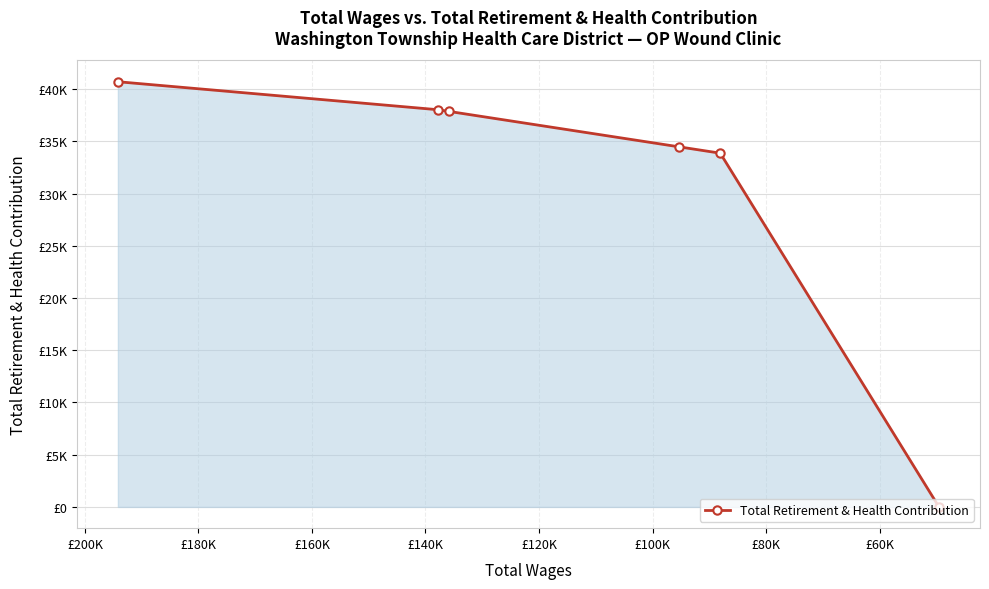

Reading left to right, what are all the values shown in this chart?

40723	38042	37872	34484	33880	0